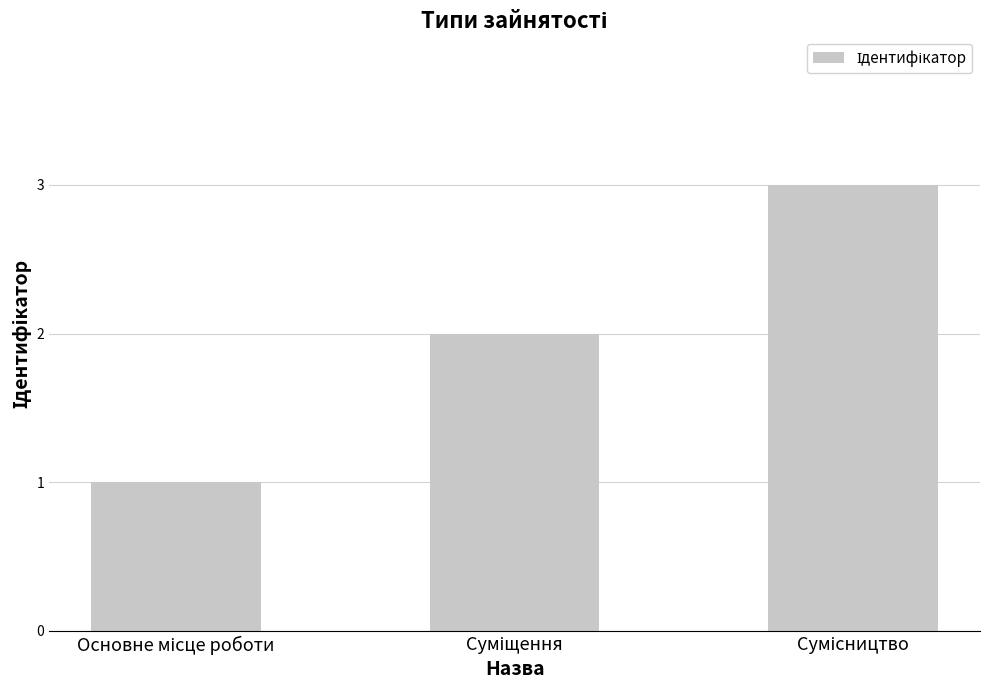

What is the greatest value displayed?

3